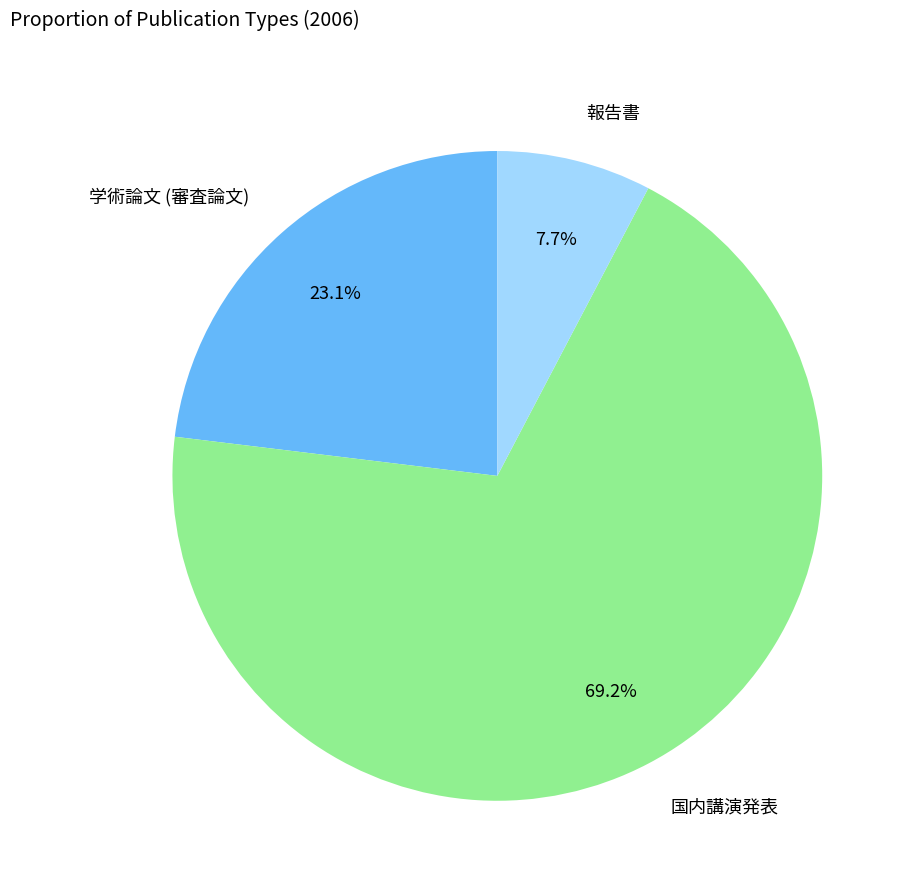

Which slice is the smallest?

報告書